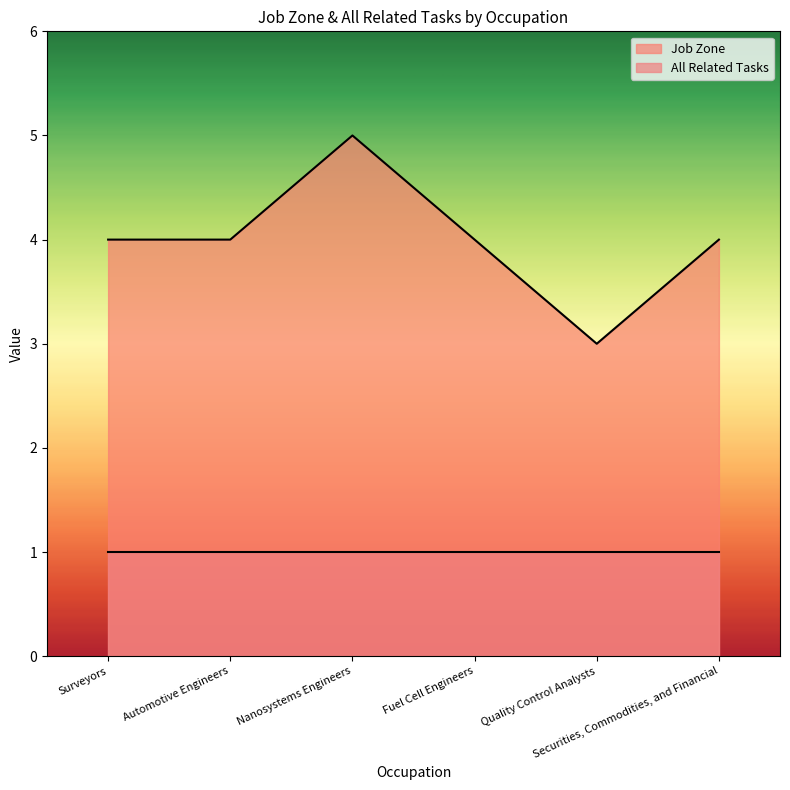

What position from the right is Securities, Commodities, and Financial?

1